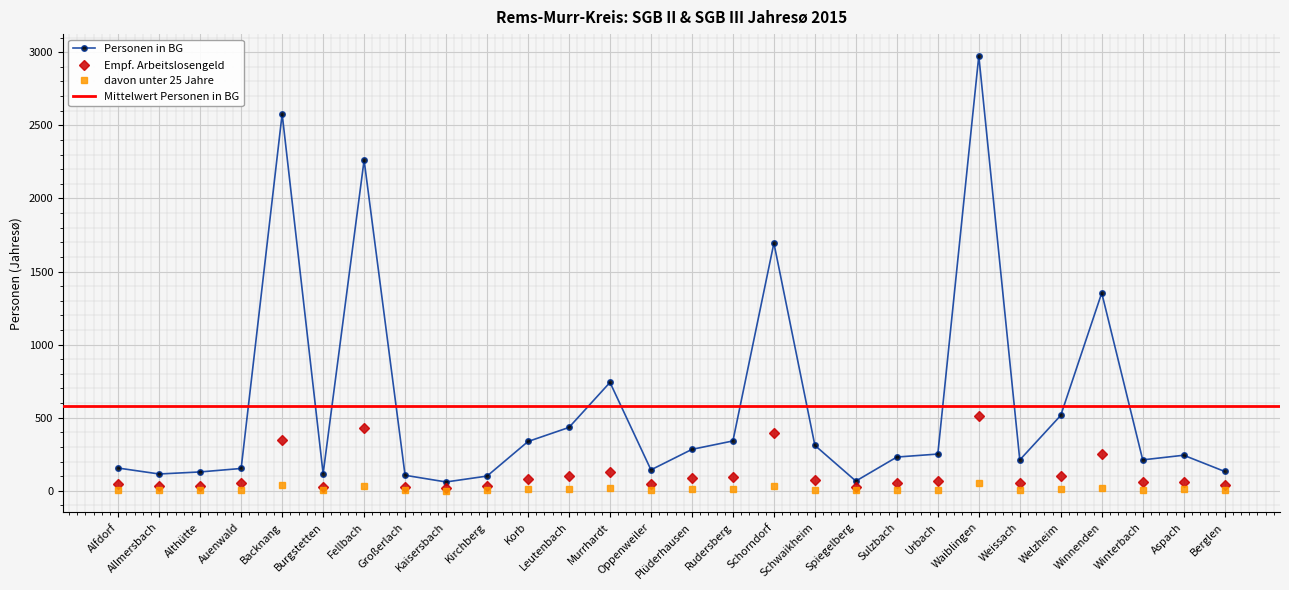

What is the difference between the second highest and minimum values in the davon unter 25 Jahre series?

39.7